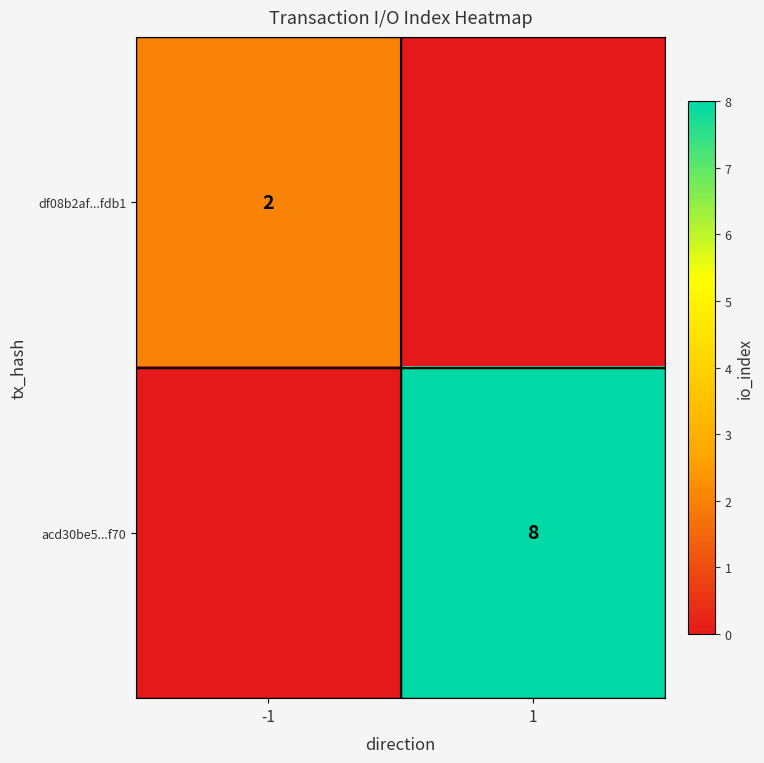

The value of df08b2af...fdb1 at -1 is 2. True or false?

True